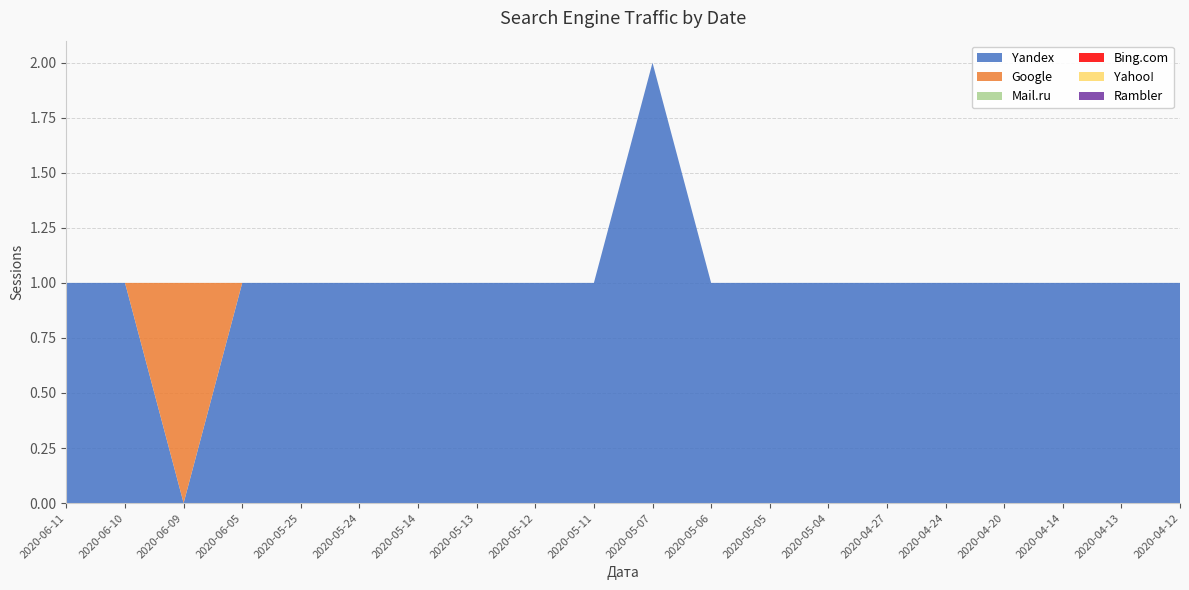

Reading left to right, list all the values displayed in this chart.

Yandex: 1	1	0	1	1	1	1	1	1	1	2	1	1	1	1	1	1	1	1	1
Google: 0	0	1	0	0	0	0	0	0	0	0	0	0	0	0	0	0	0	0	0
Mail.ru: 0	0	0	0	0	0	0	0	0	0	0	0	0	0	0	0	0	0	0	0
Bing.com: 0	0	0	0	0	0	0	0	0	0	0	0	0	0	0	0	0	0	0	0
Yahoo!: 0	0	0	0	0	0	0	0	0	0	0	0	0	0	0	0	0	0	0	0
Rambler: 0	0	0	0	0	0	0	0	0	0	0	0	0	0	0	0	0	0	0	0